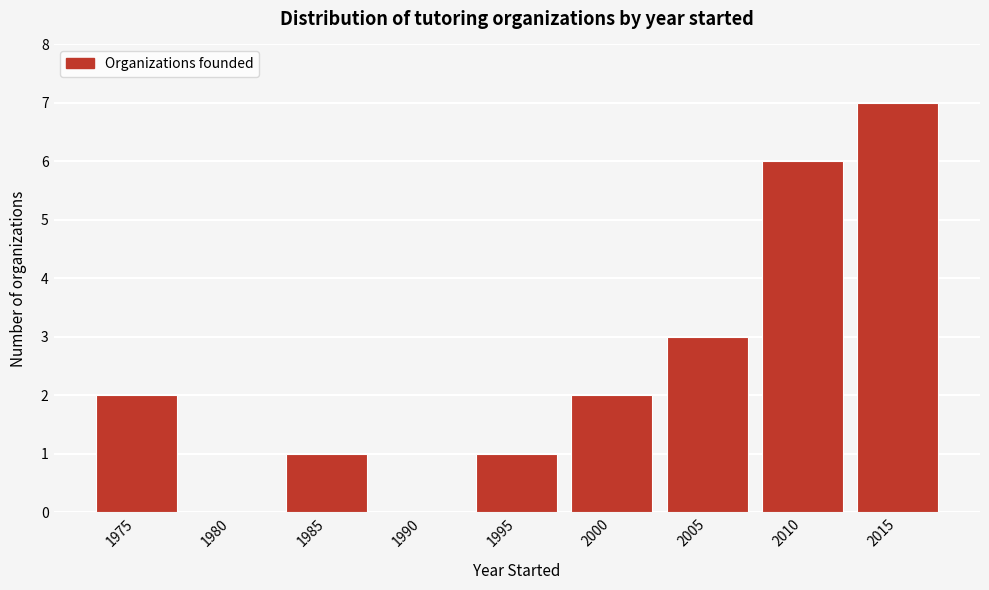

Reading left to right, extract all data points from this chart.

1975=2	1980=0	1985=1	1990=0	1995=1	2000=2	2005=3	2010=6	2015=7